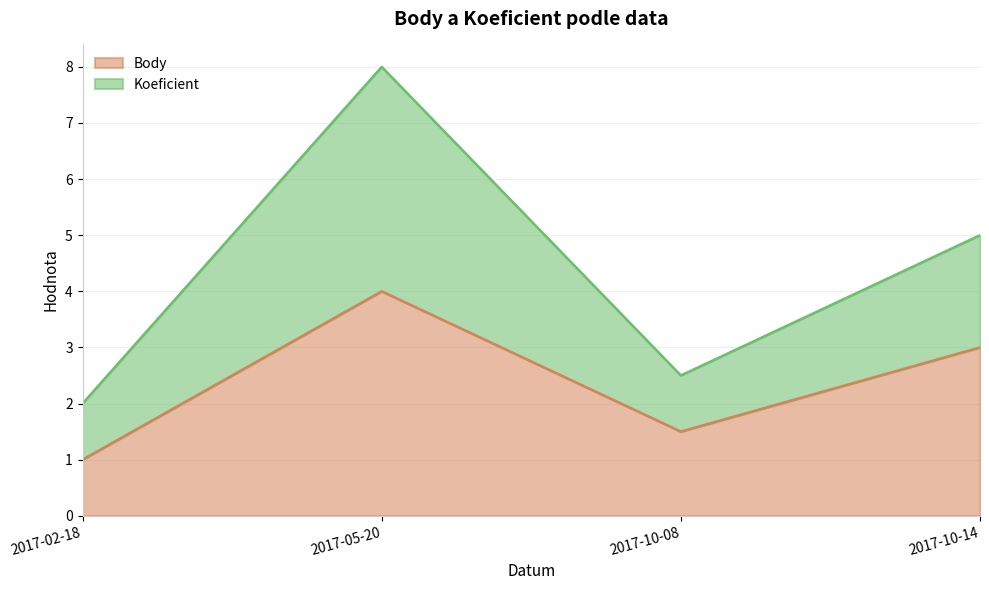

Count the Body values in the range 1 to 4.

4